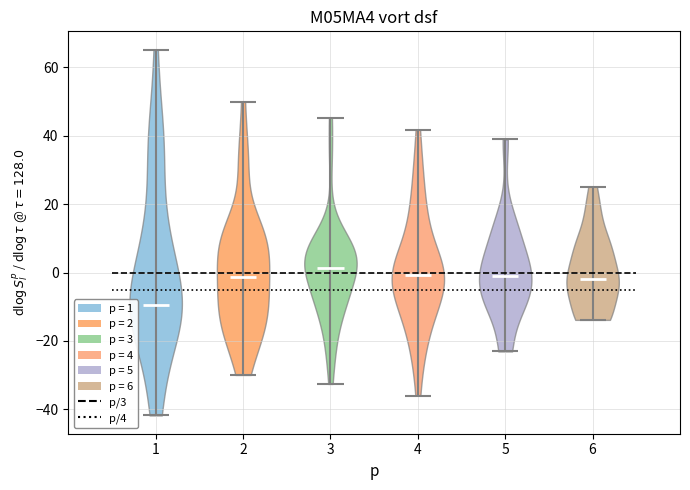

Reading left to right, read every violin against the y-axis: where its median line is, and the lowest and highest points it reaches. The values are not printed on the chart, so give them approximately, as read against the axis.

1: median line -10, lowest point -42, highest point 66
2: median line -2, lowest point -30, highest point 50
3: median line 2, lowest point -32, highest point 46
4: median line 0, lowest point -36, highest point 42
5: median line -2, lowest point -24, highest point 38
6: median line -2, lowest point -14, highest point 26